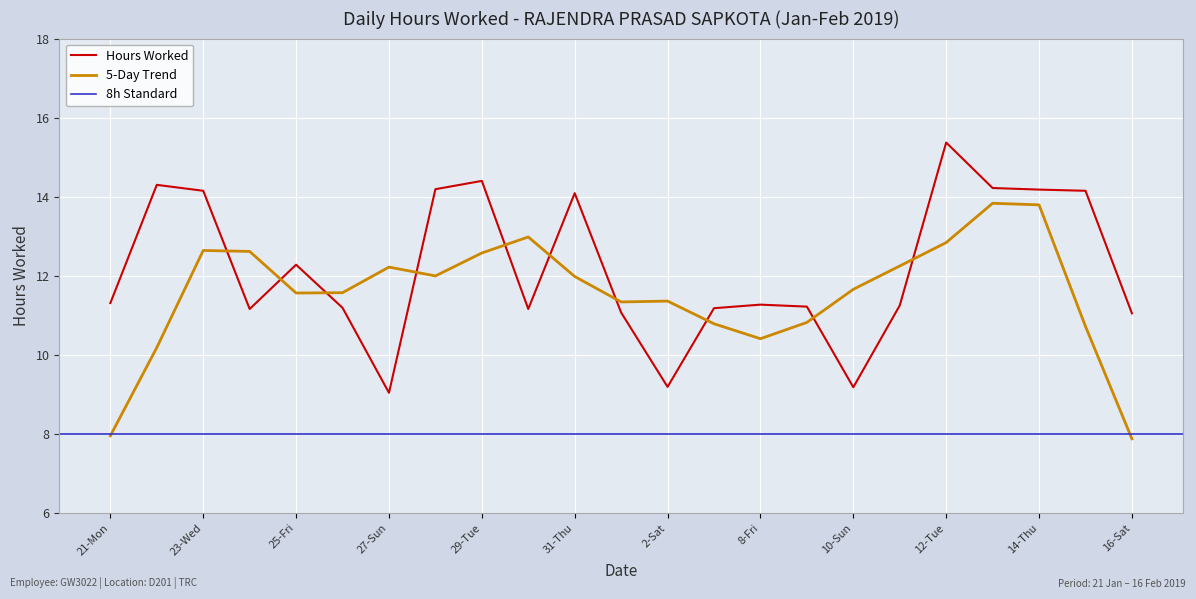

What is the minimum value for 5-Day Trend?

7.9